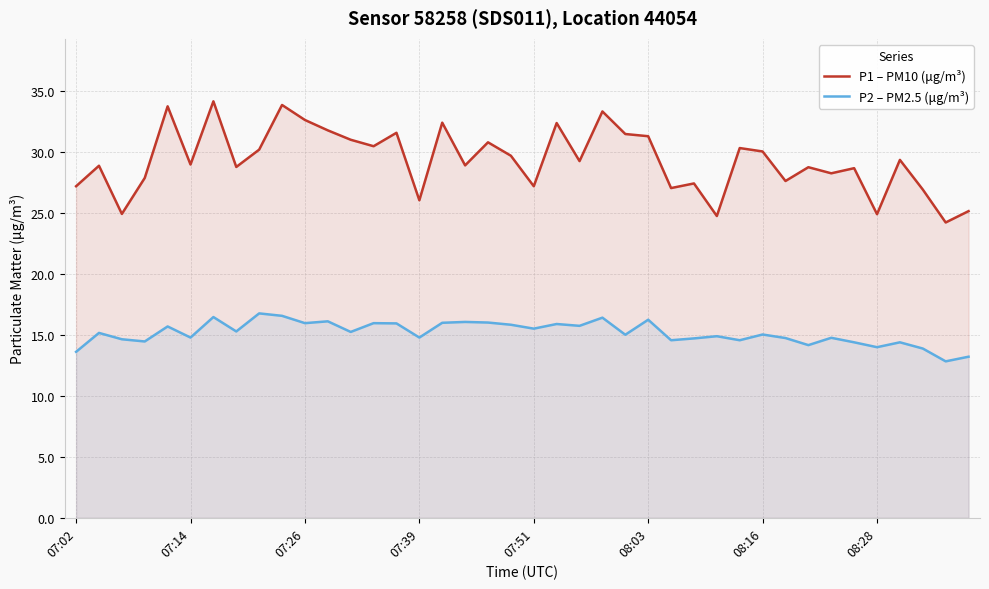

True or false: P2 – PM2.5 (μg/m³) and P1 – PM10 (μg/m³) intersect in this chart.

False